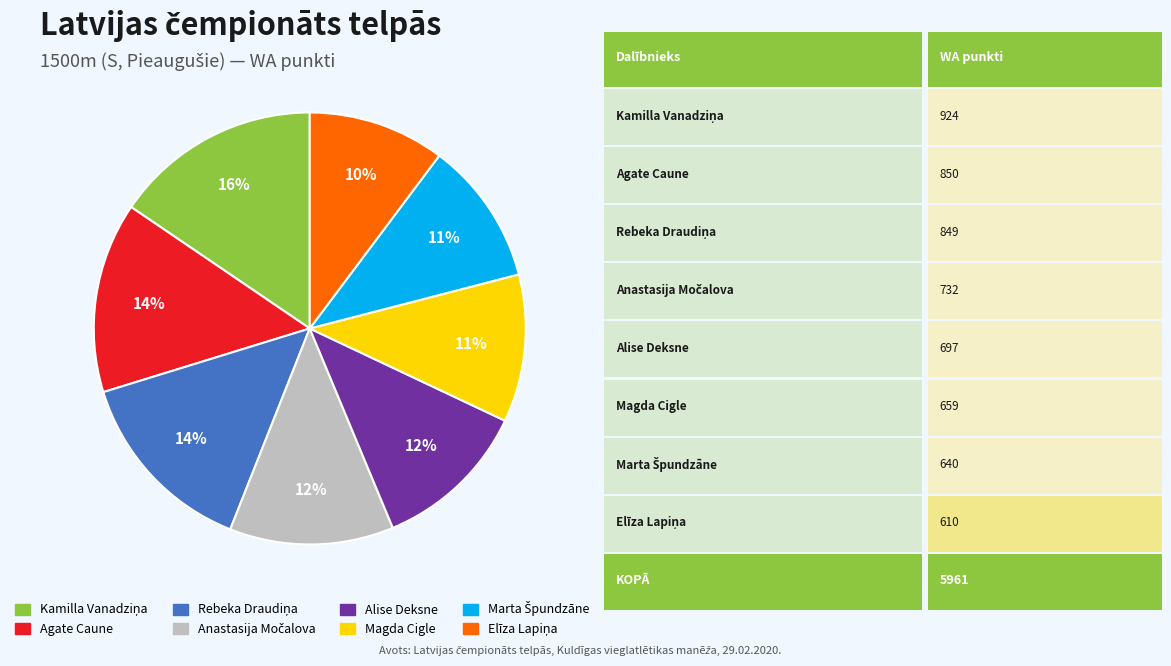

True or false: Magda Cigle accounts for 11% of the total.

True